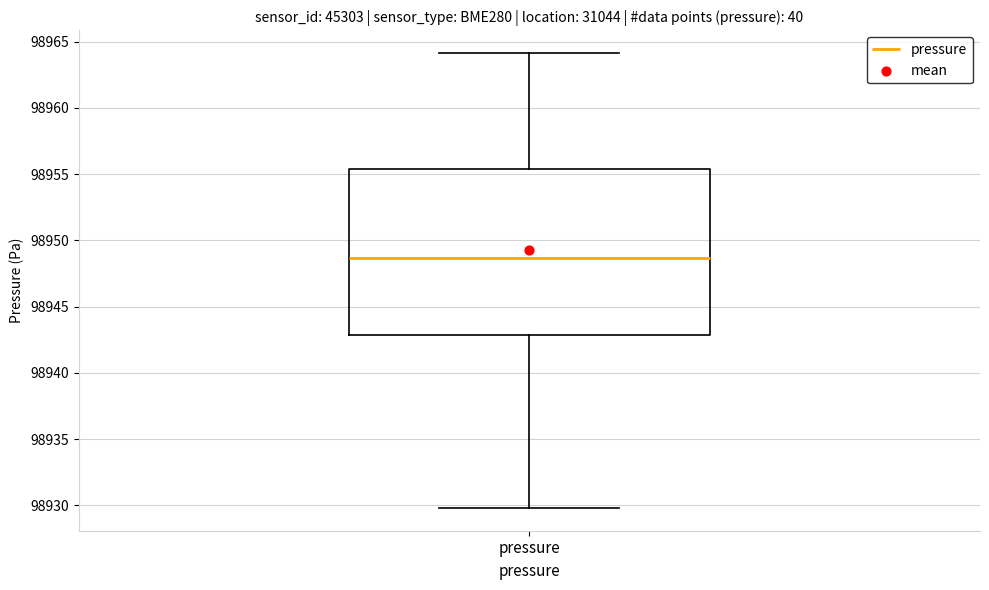

Transcribe this box plot: give where the median line is, the range the box spans, and where the two whiskers end, as read against the y-axis. The values are not printed on the chart, so give them approximately, as read against the axis.

median 98948.5, box 98943.0 to 98955.5, whiskers 98930.0 to 98964.0